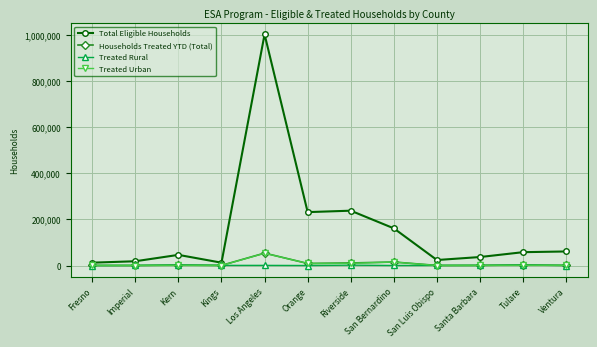

The value of Treated Rural at Orange is 0. True or false?

True